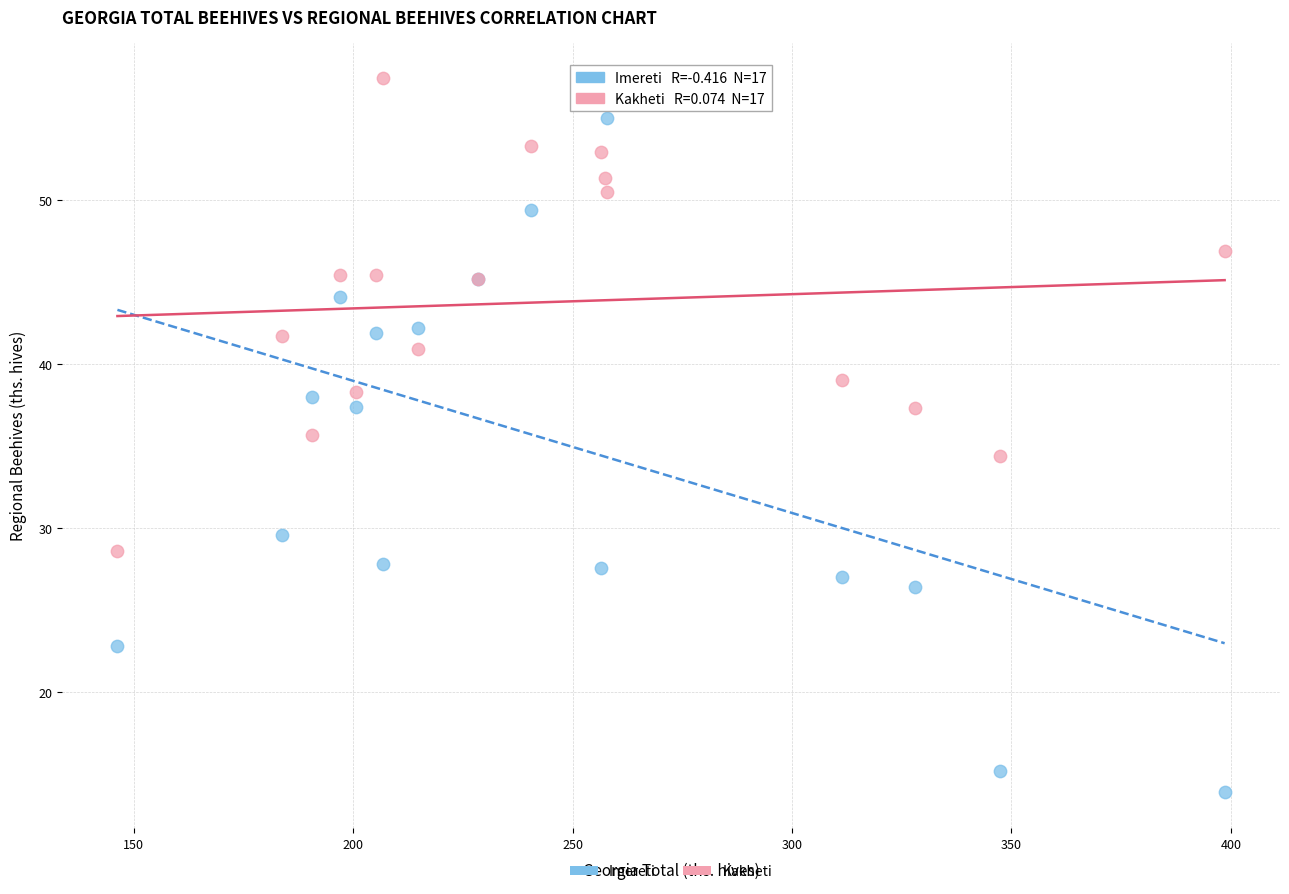

Which series contains the highest Y value?

Kakheti